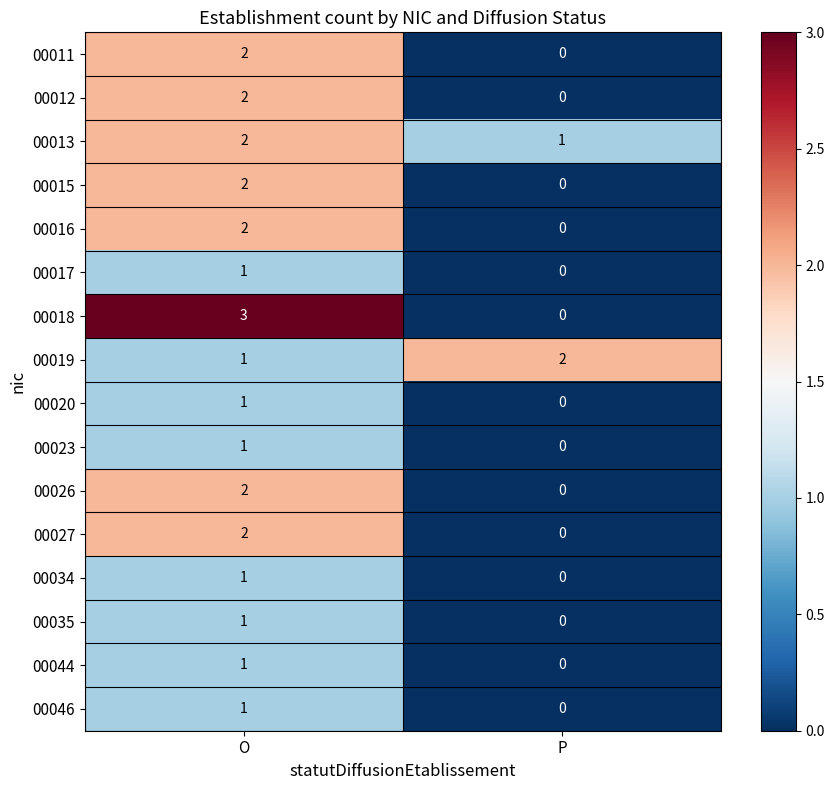

List the labels in order of 00034 value, largest first.

O, P